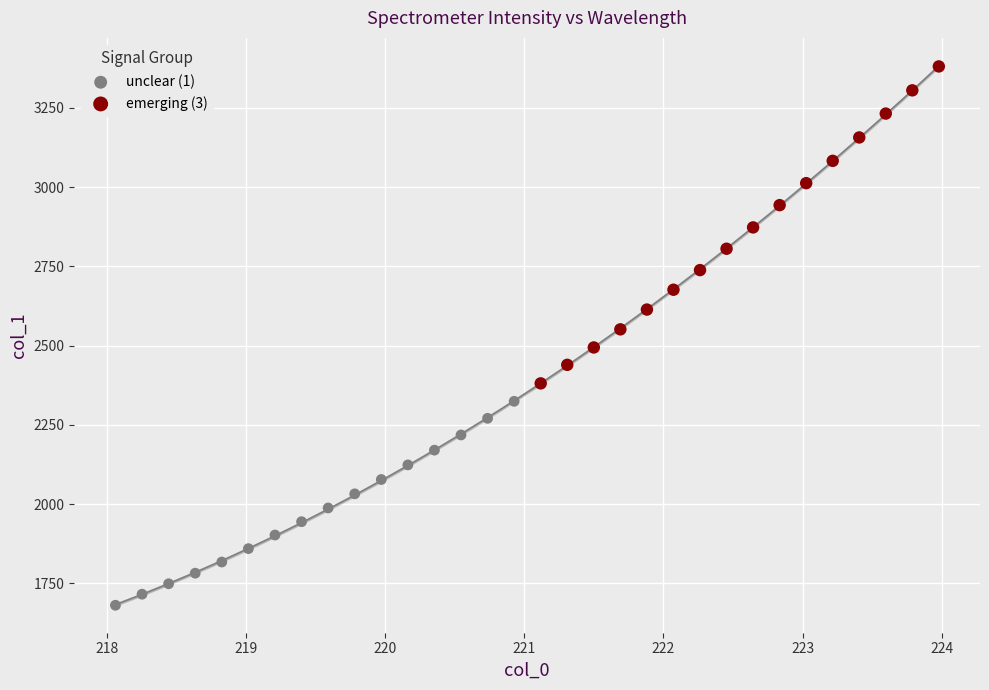

Which series contains the highest Y value?

emerging (3)